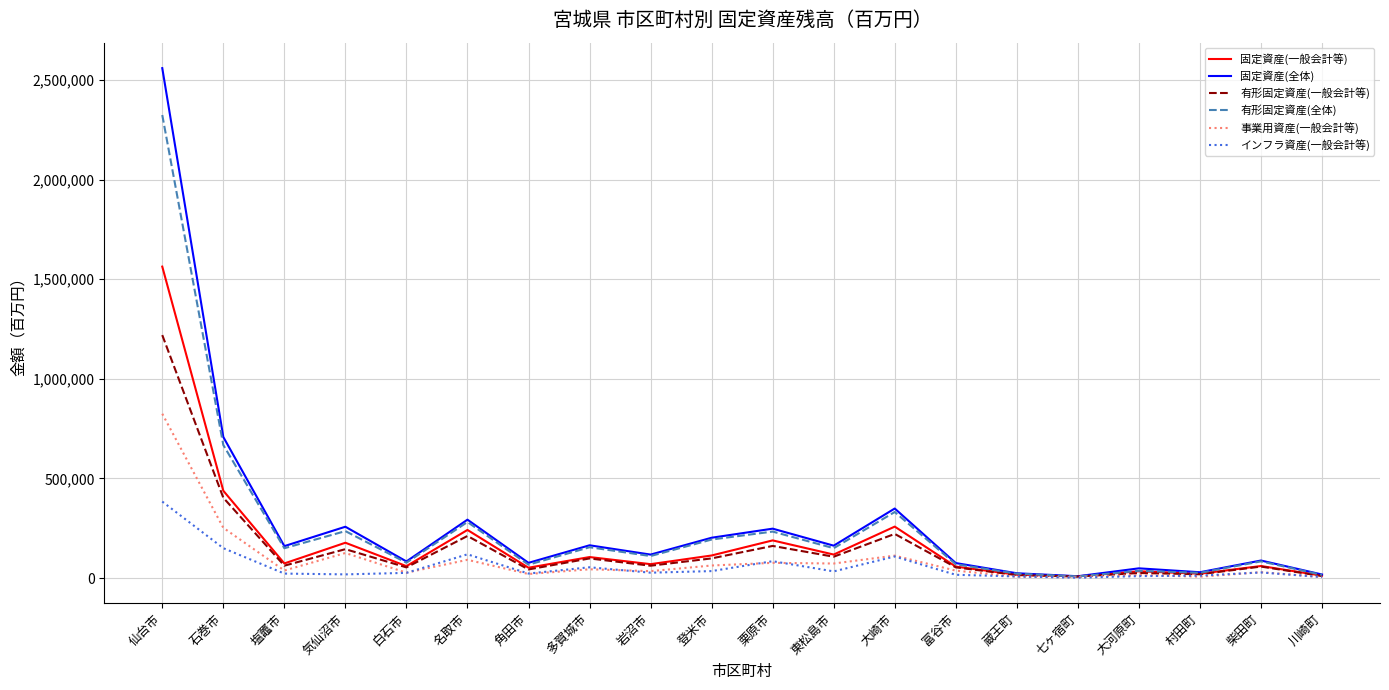

The value of 固定資産(一般会計等) at 七ヶ宿町 is 8824. True or false?

True